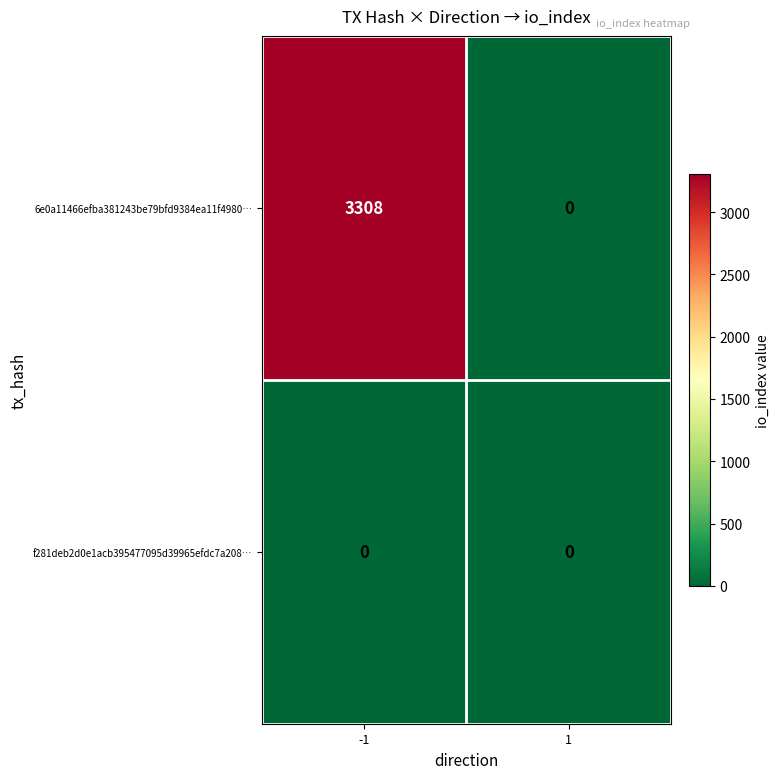

What is the average value of the 6e0a11466efba381243be79bfd9384ea11f4980… series?

1654